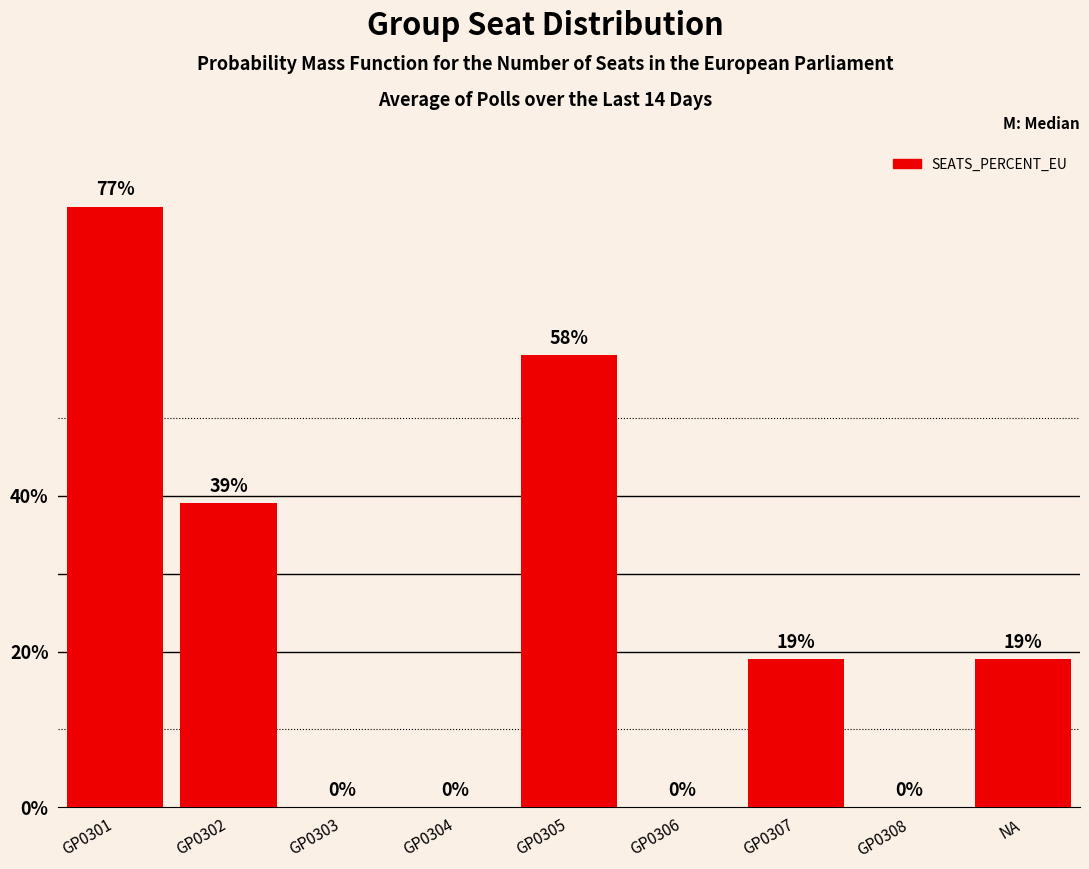

Reading left to right, extract all data points from this chart.

GP0301=0.8	GP0302=0.4	GP0303=0.0	GP0304=0.0	GP0305=0.6	GP0306=0.0	GP0307=0.2	GP0308=0.0	NA=0.2